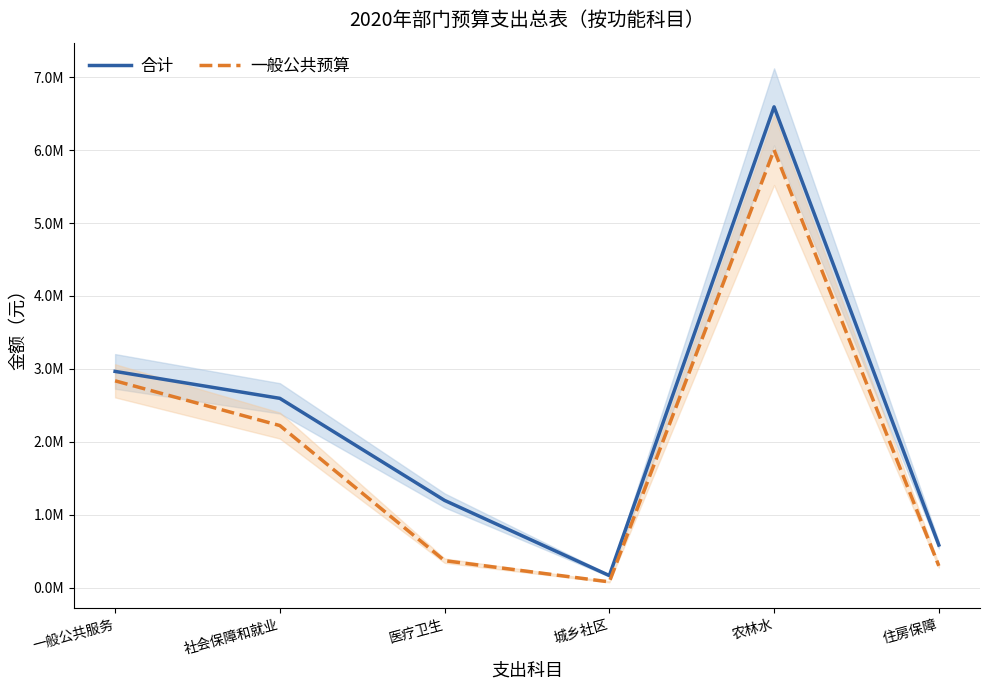

Rank the categories by 一般公共预算 value from lowest to highest.

城乡社区, 住房保障, 医疗卫生, 社会保障和就业, 一般公共服务, 农林水